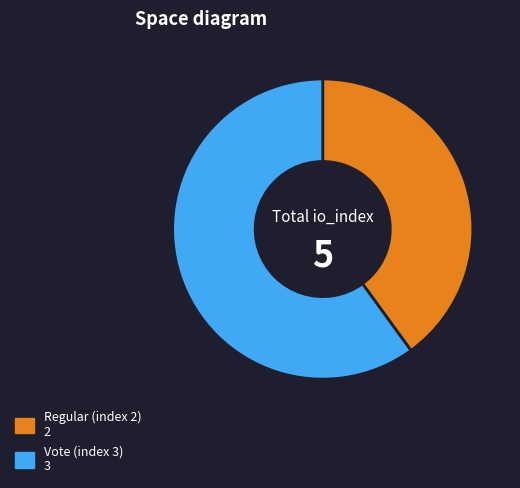

Is there a majority slice in this chart?

Yes